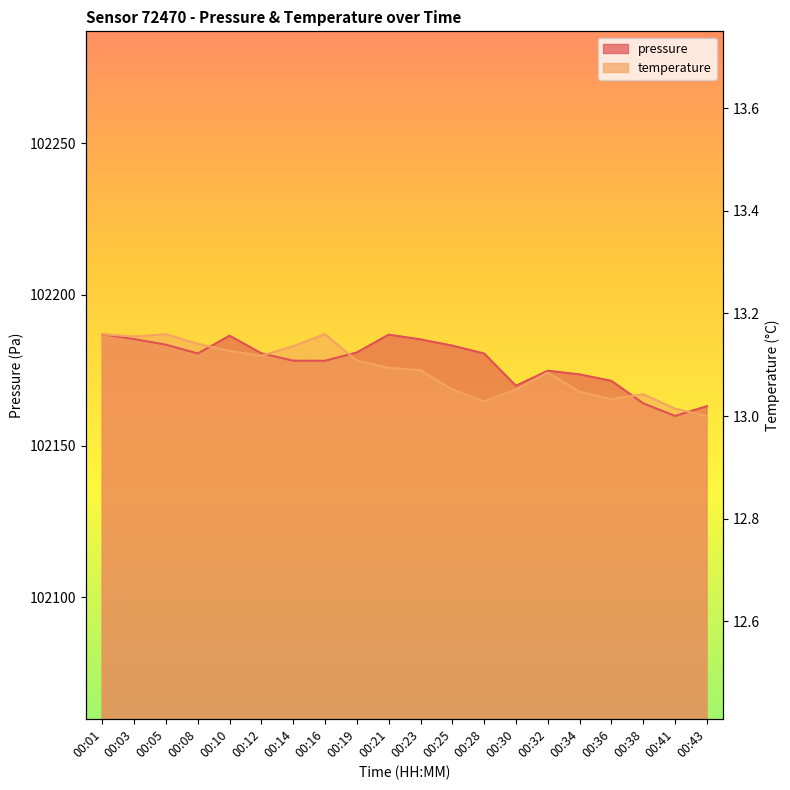

What is the value of the temperature point at the 1st from the left?

102186.9